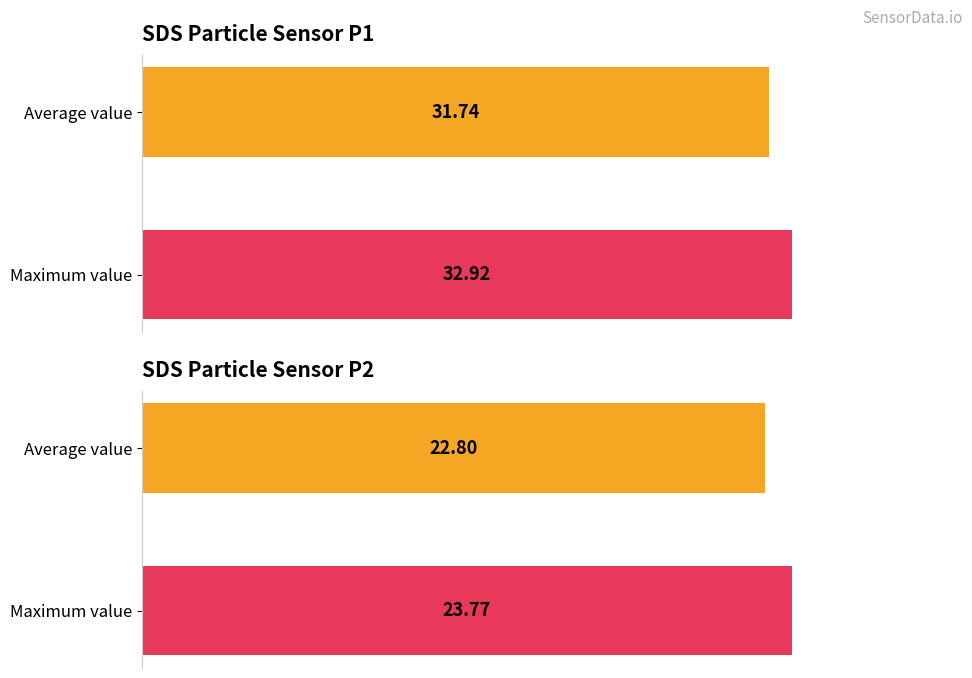

True or false: SDS_P1 has a value of 32.9 at Maximum value.

True